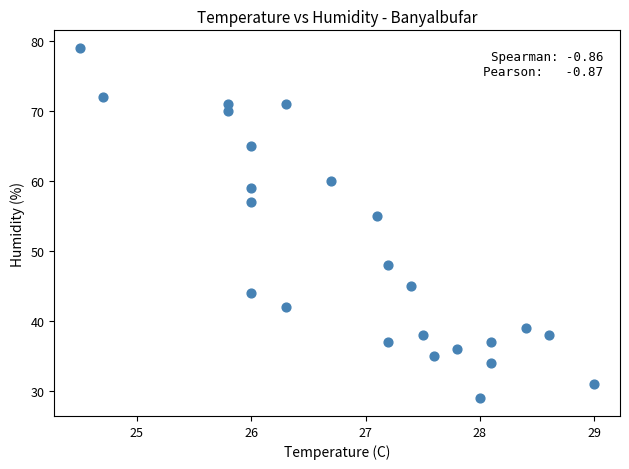

What Y value in the scatter plot is closest to 54?

55